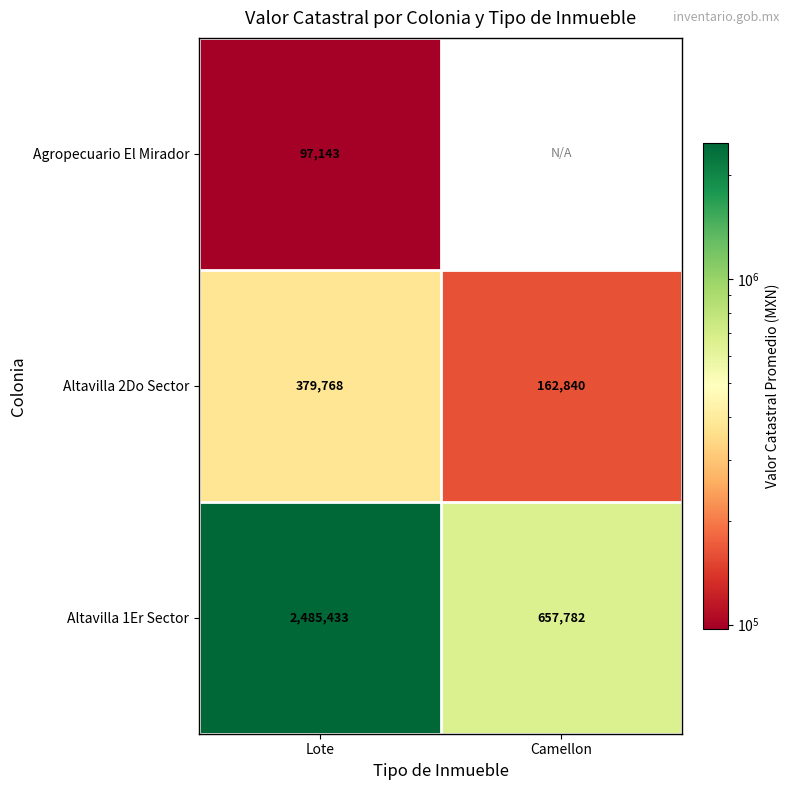

True or false: Agropecuario El Mirador has a value of 140499 at Lote.

False